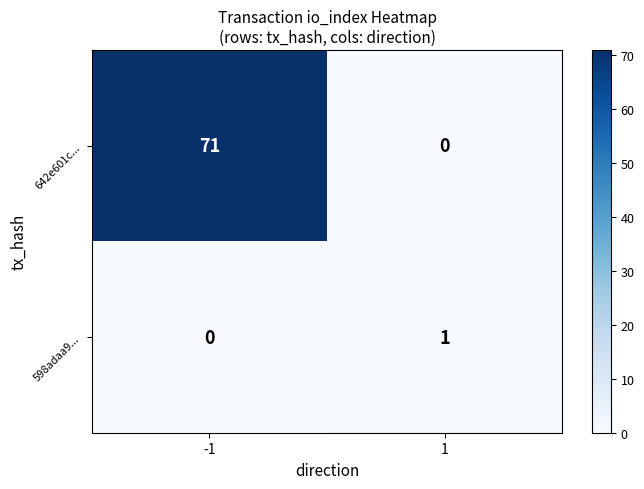

What is the difference between the maximum and minimum values in the 642e601c... series?

71